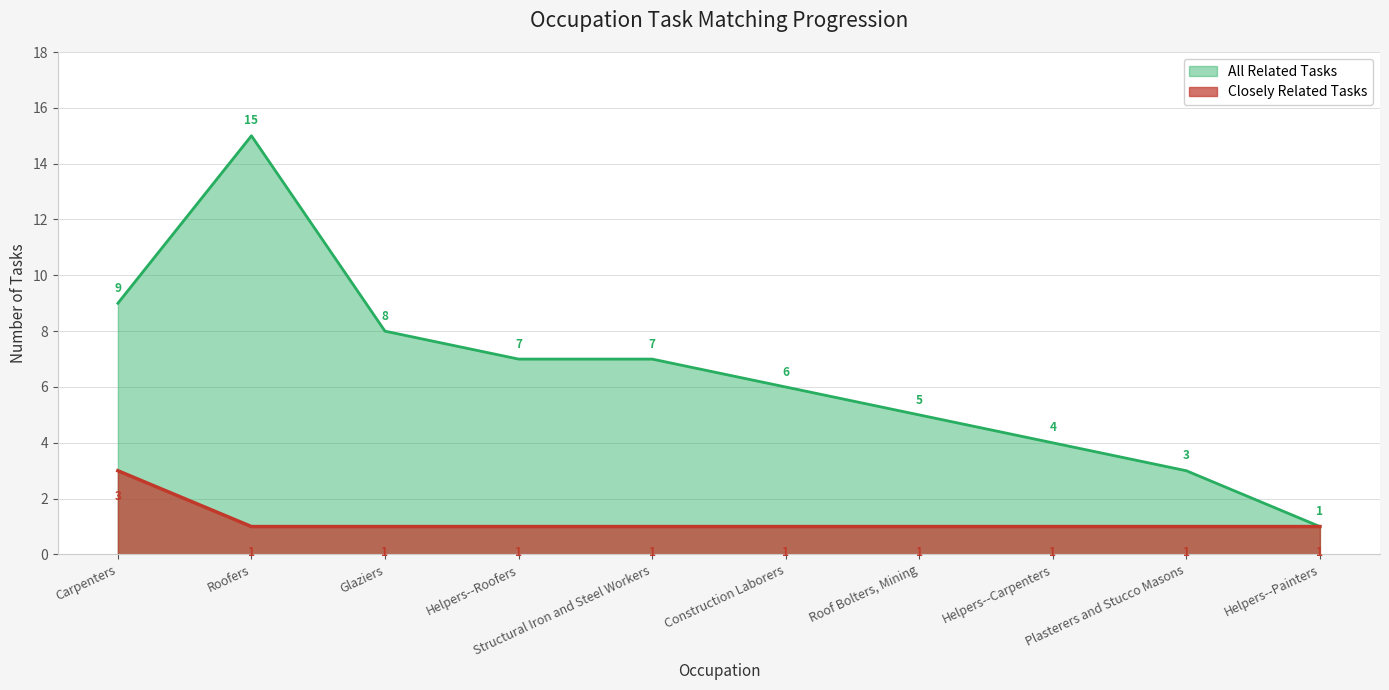

True or false: Closely Related Tasks has more than 1 interior local peaks.

False